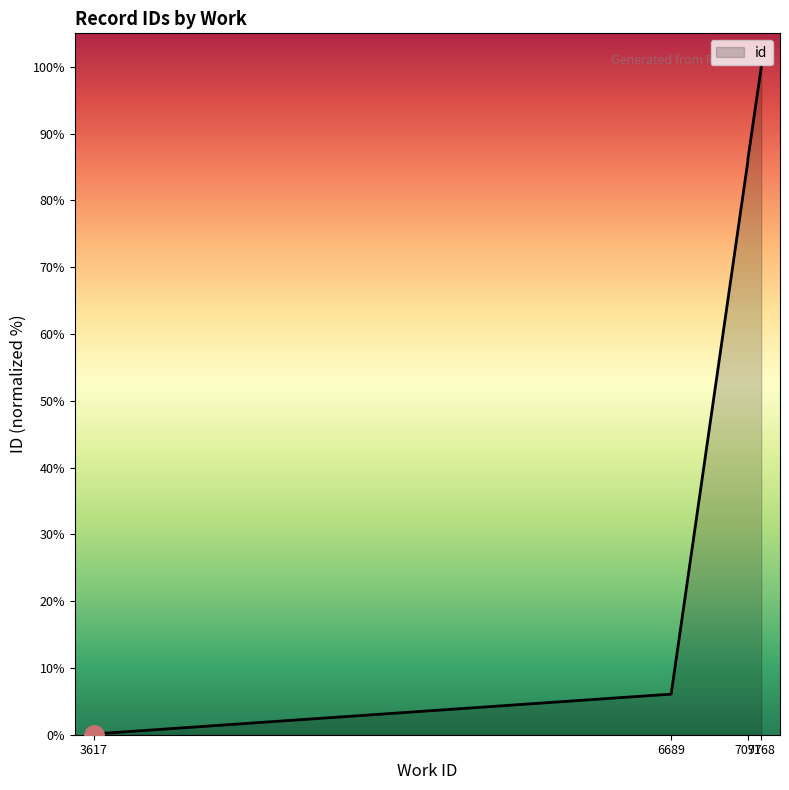

Which label corresponds to the largest value in the chart?

7168